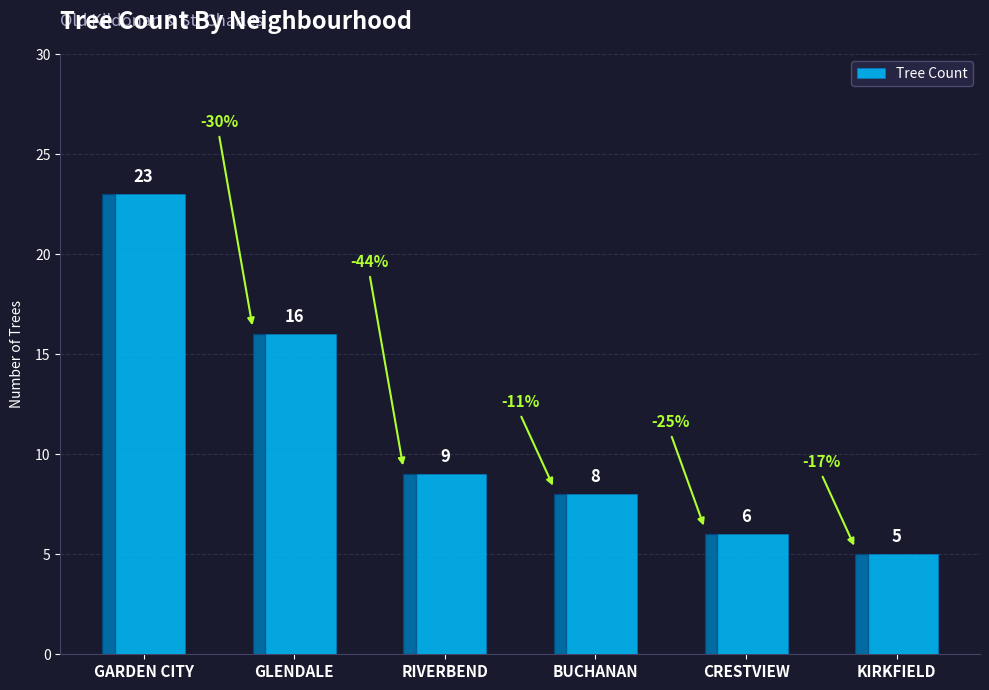

Reading right to left, what are all the values shown in this chart?

KIRKFIELD=5	CRESTVIEW=6	BUCHANAN=8	RIVERBEND=9	GLENDALE=16	GARDEN CITY=23